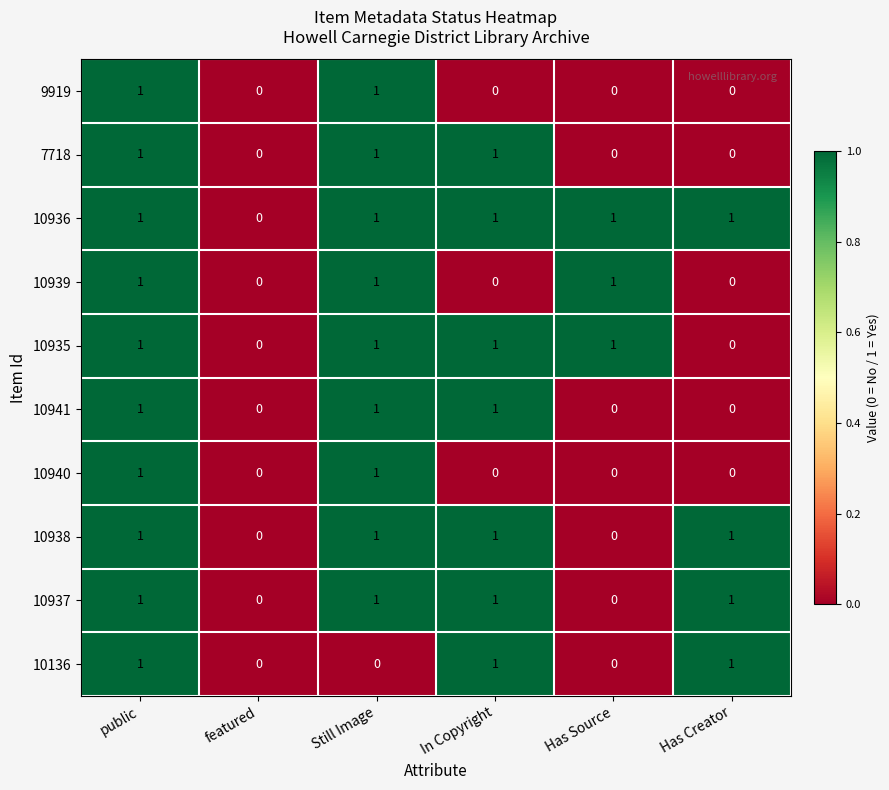

Which series has the largest total across all categories?

10936